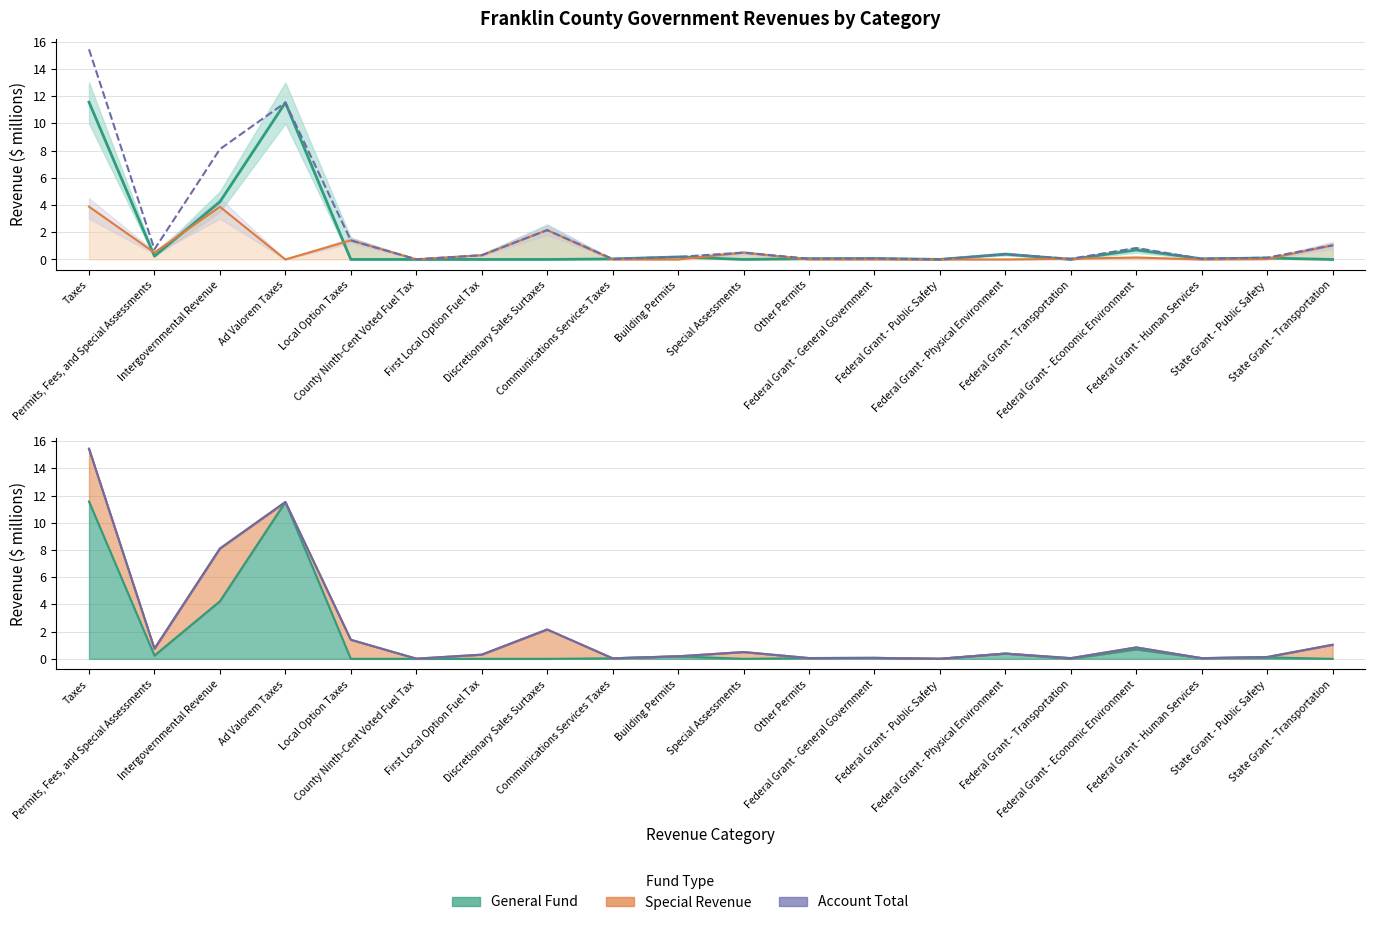

At which category is the sum across all series the highest?

Taxes